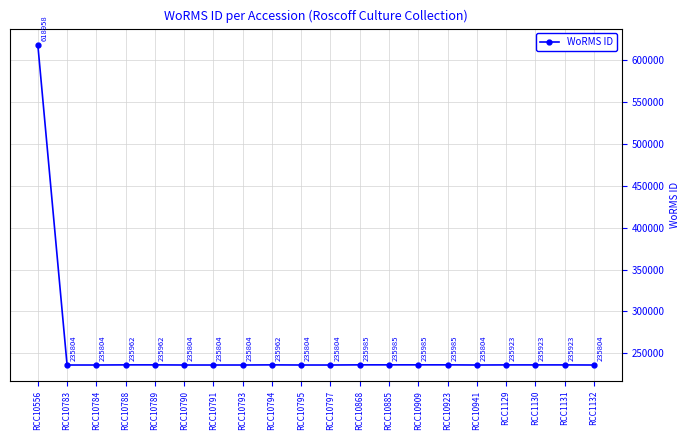

What is the difference between the values at RCC10789 and RCC10790?

158